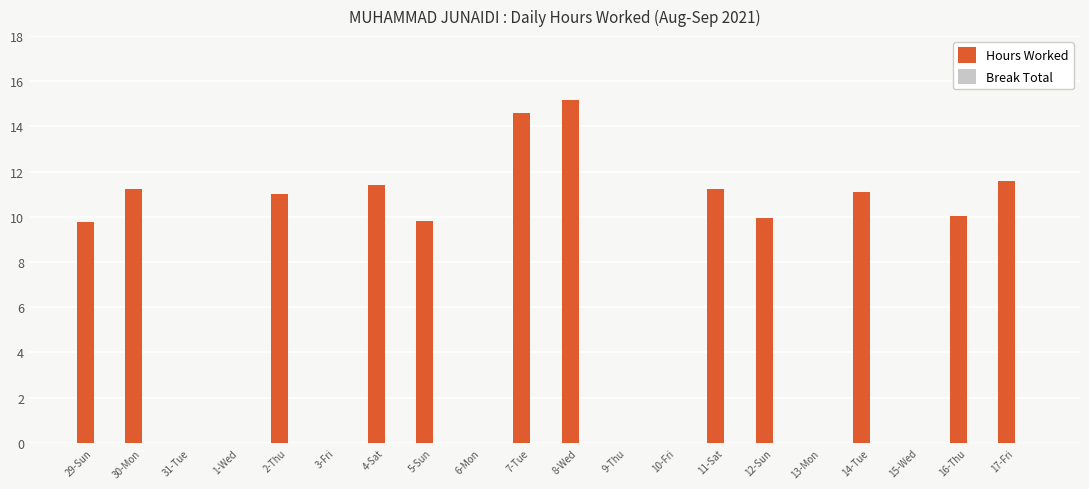

Between 2-Thu and 1-Wed, which is larger?

2-Thu